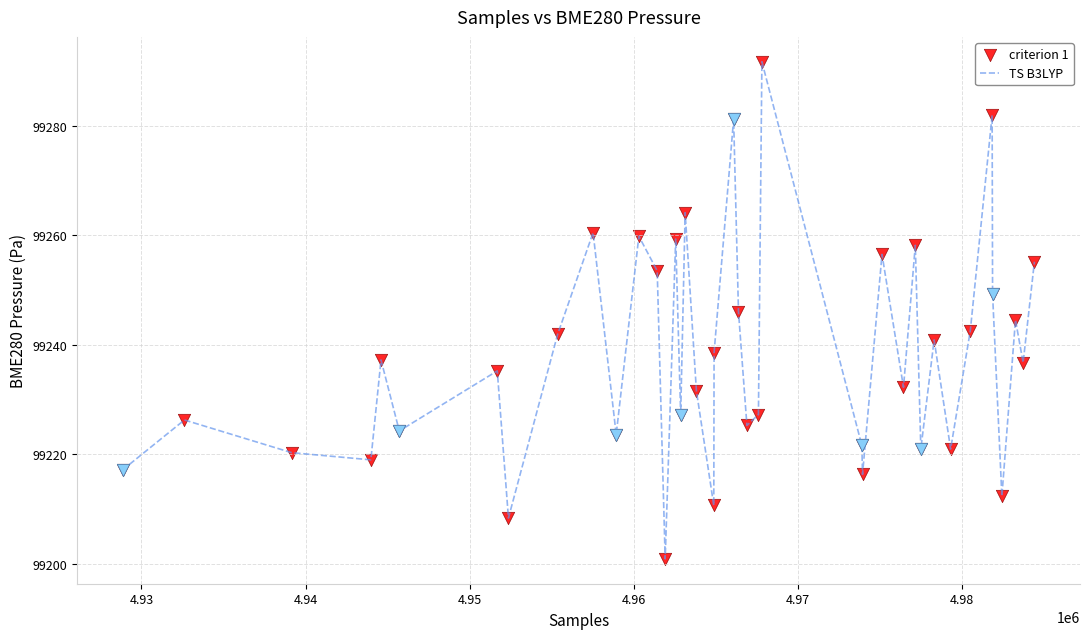

What is the smallest value displayed?

99200.9